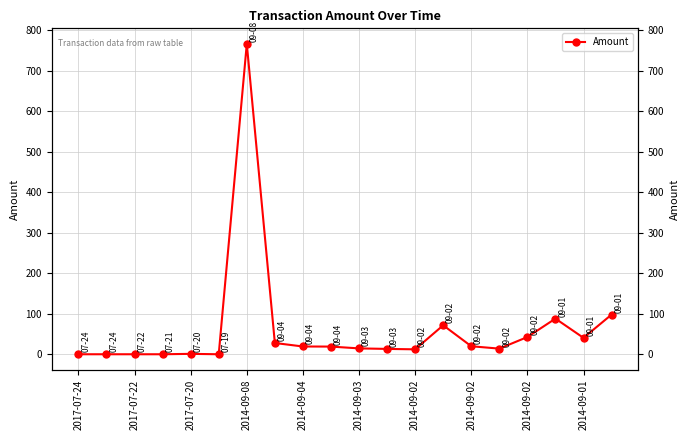

Reading right to left, extract all data points from this chart.

98.0	40.5	88.1	42.6	13.9	19.8	71.6	12.2	13.2	14.5	19.0	19.2	27.8	767.0	0.0	1.0	0.0	0.0	0.0	0.0